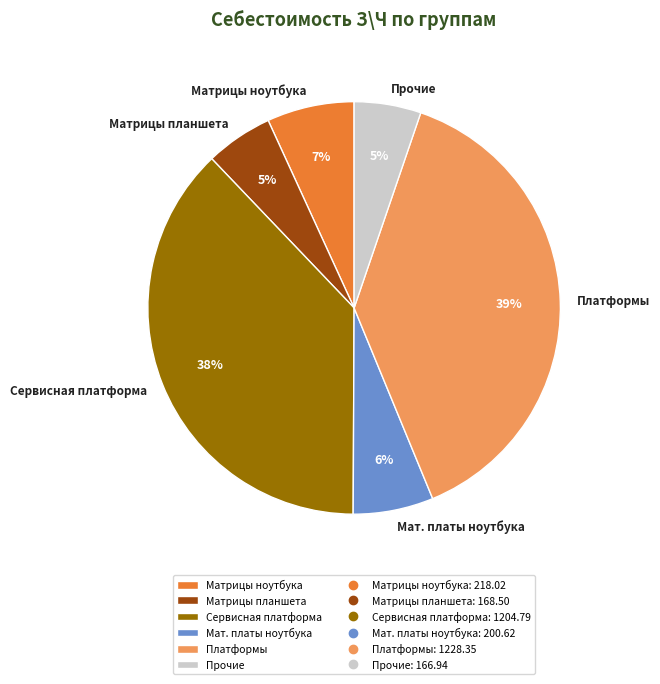

What is the ratio of the value at Платформы to the value at Сервисная платформа?

1.0